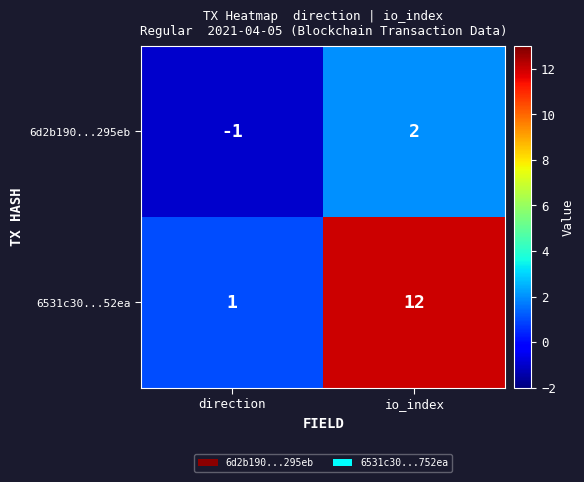

Reading left to right, what are all the values shown in this chart?

6d2b190...295eb: -1	2
6531c30...52ea: 1	12